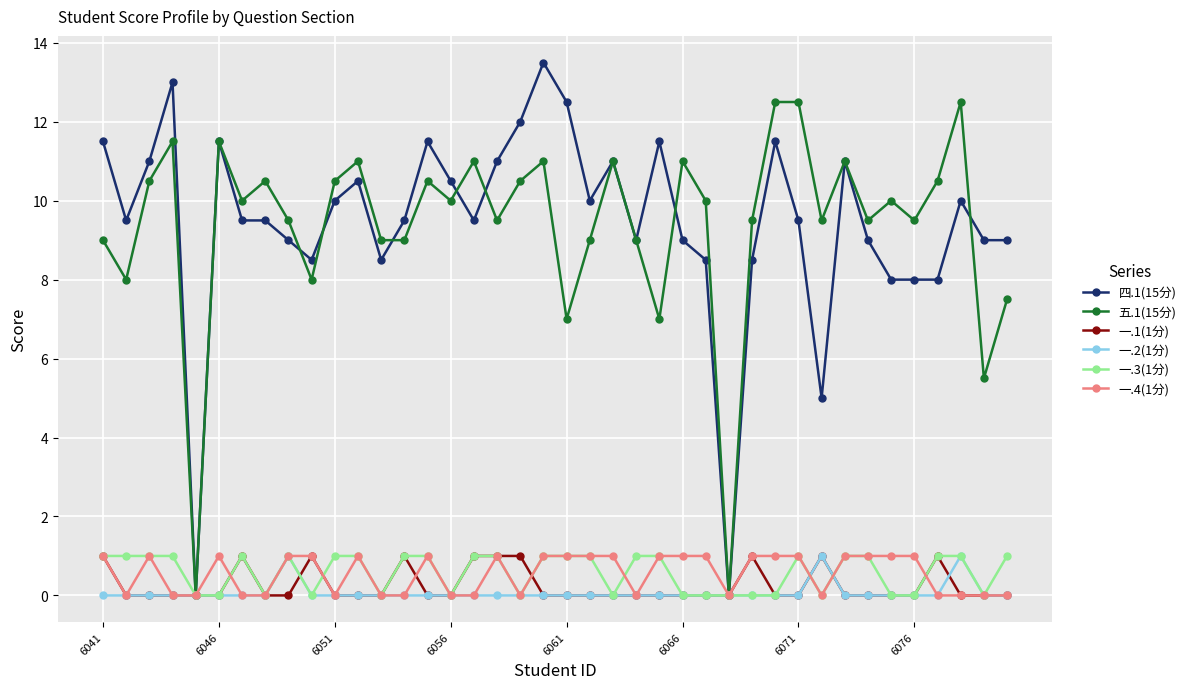

Does the chart display data point markers on the line(s)?

Yes